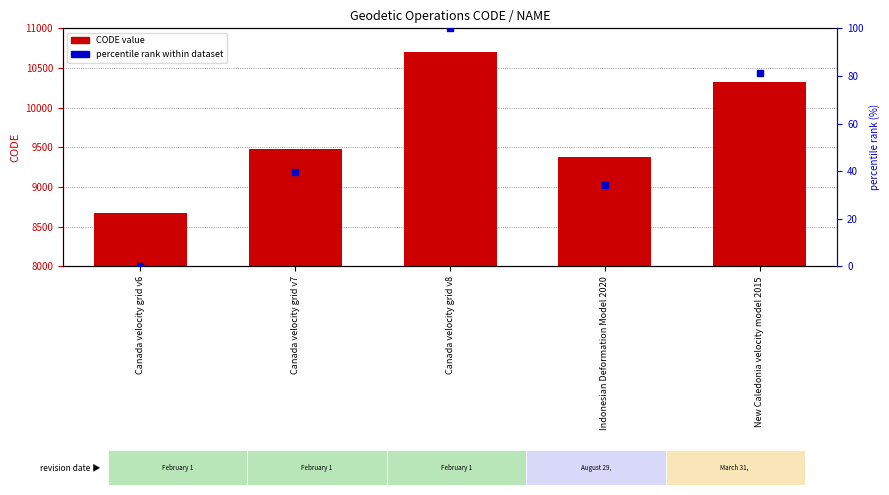

Is the value of CODE value at Canada velocity grid v6 greater than the value of percentile rank within dataset at Canada velocity grid v8?

Yes